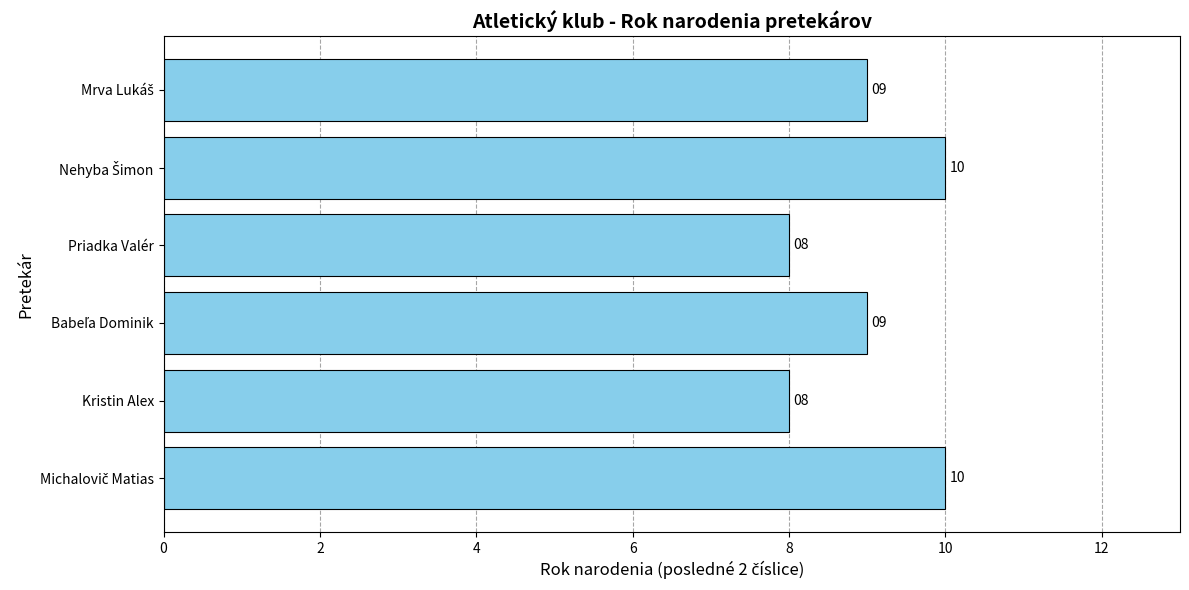

Does the chart contain stacked bars?

No